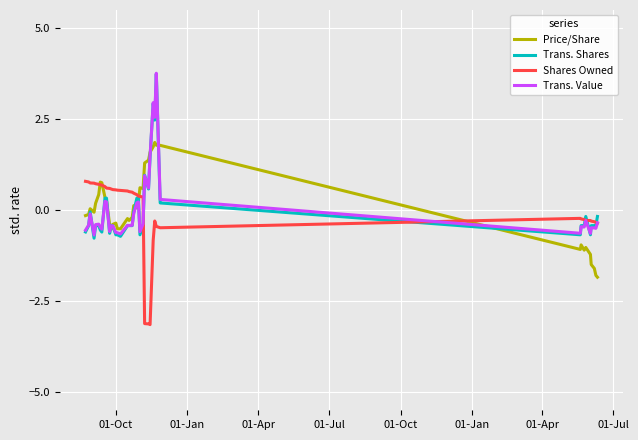

How many values in Trans. Value are below zero?

29